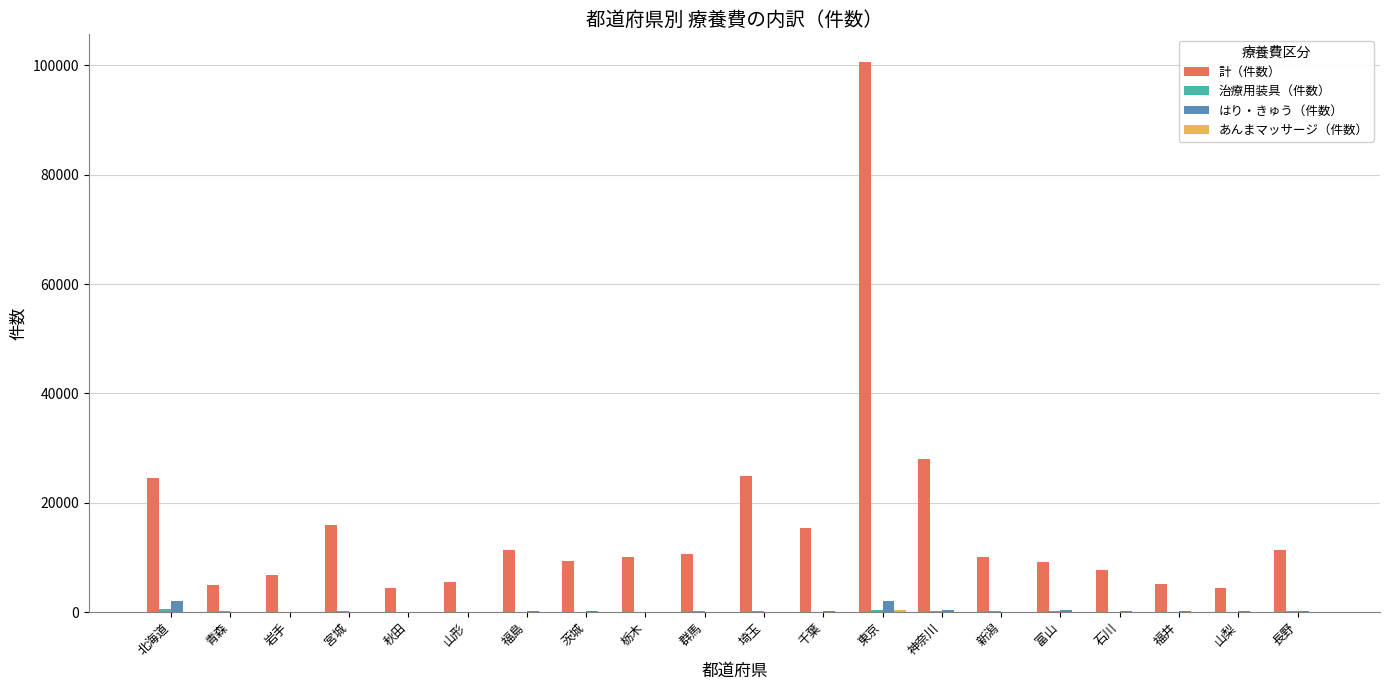

How many categories are shown in the chart?

20